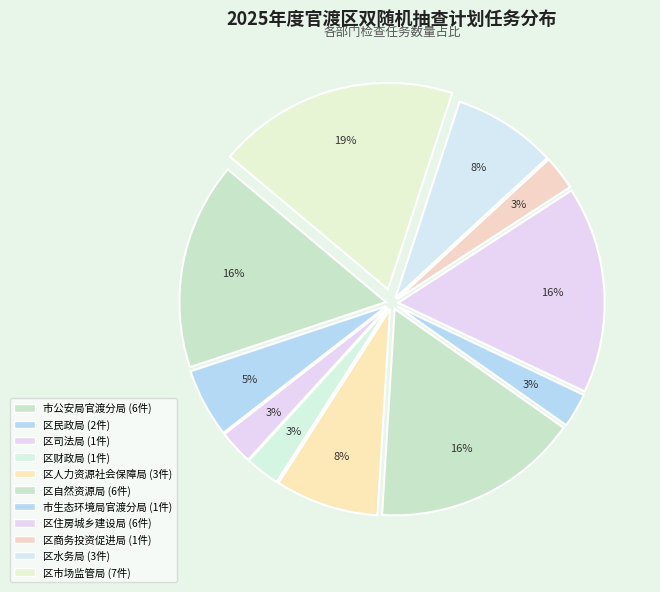

What percentage is the 市生态环境局官渡分局 slice, to the nearest percent?

3%